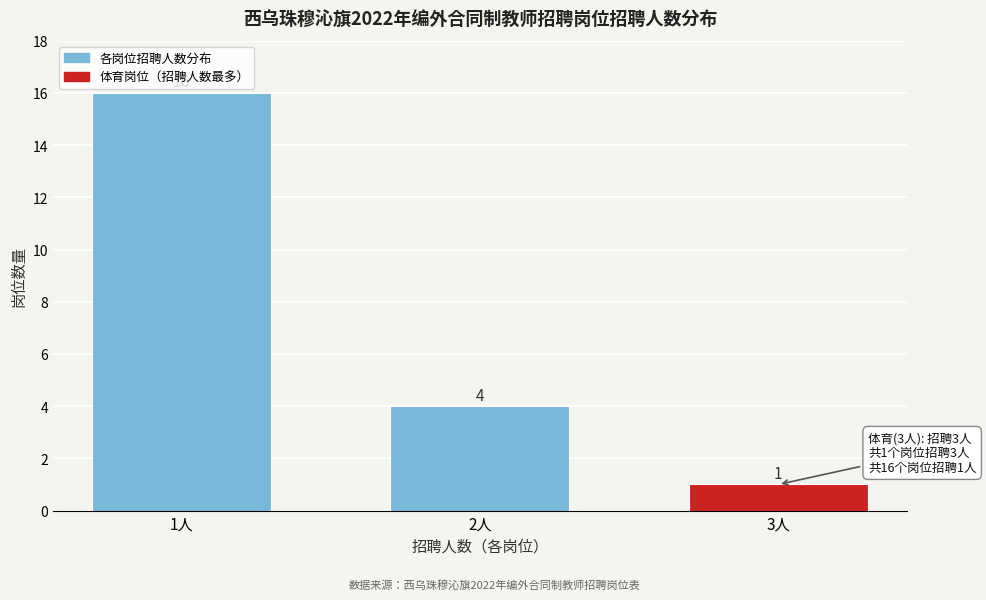

Reading left to right, transcribe all the data shown in this chart.

16	4	1